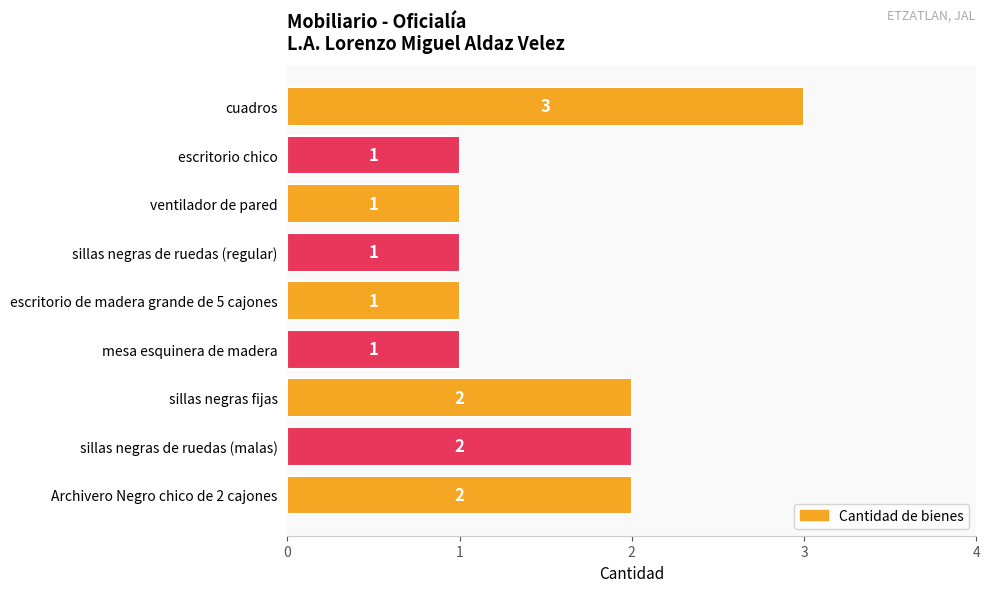

Reading top to bottom, what are all the values shown in this chart?

3	1	1	1	1	1	2	2	2